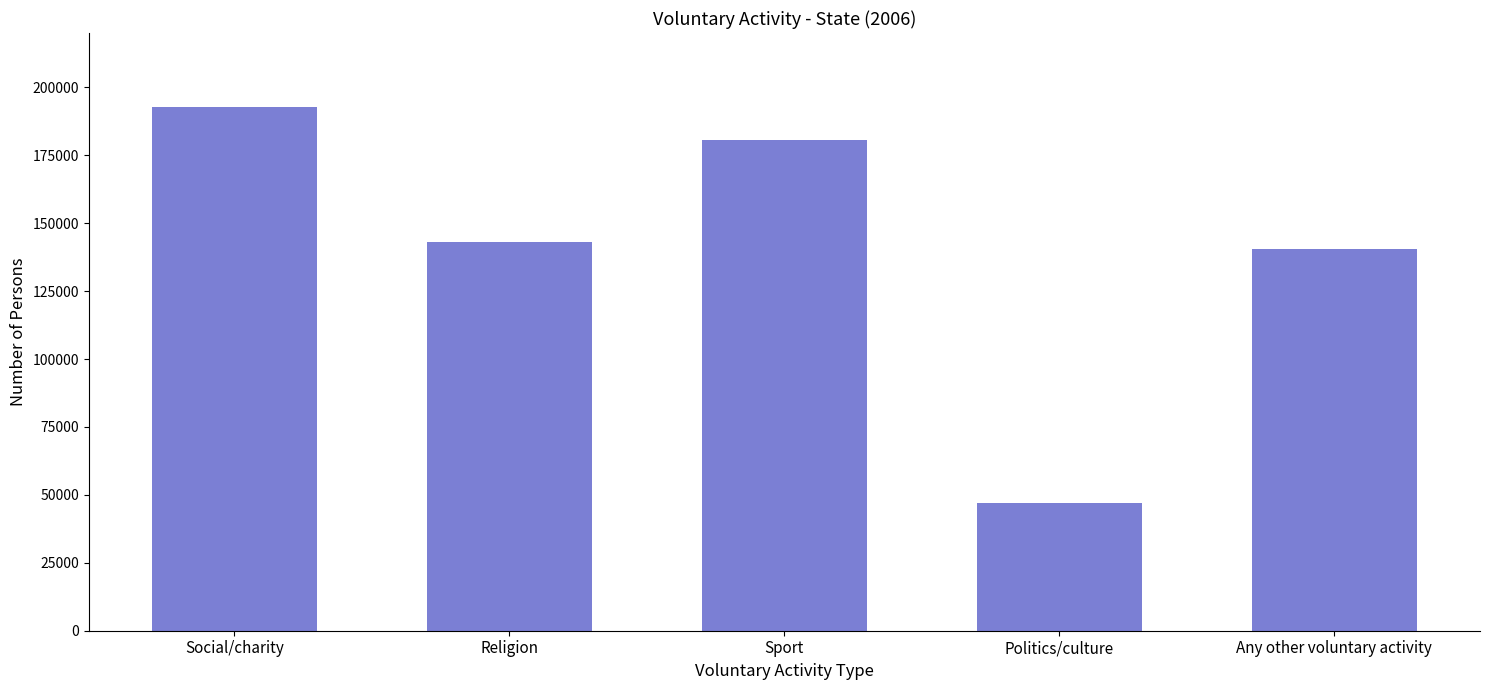

What is the label of the 2nd bar from the left?

Religion